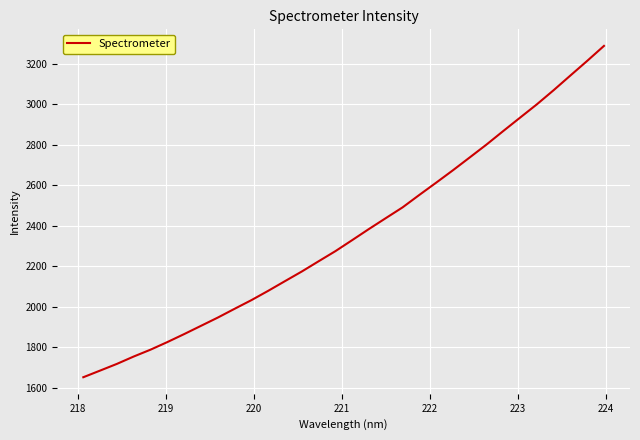

What is the greatest value displayed?

3287.0